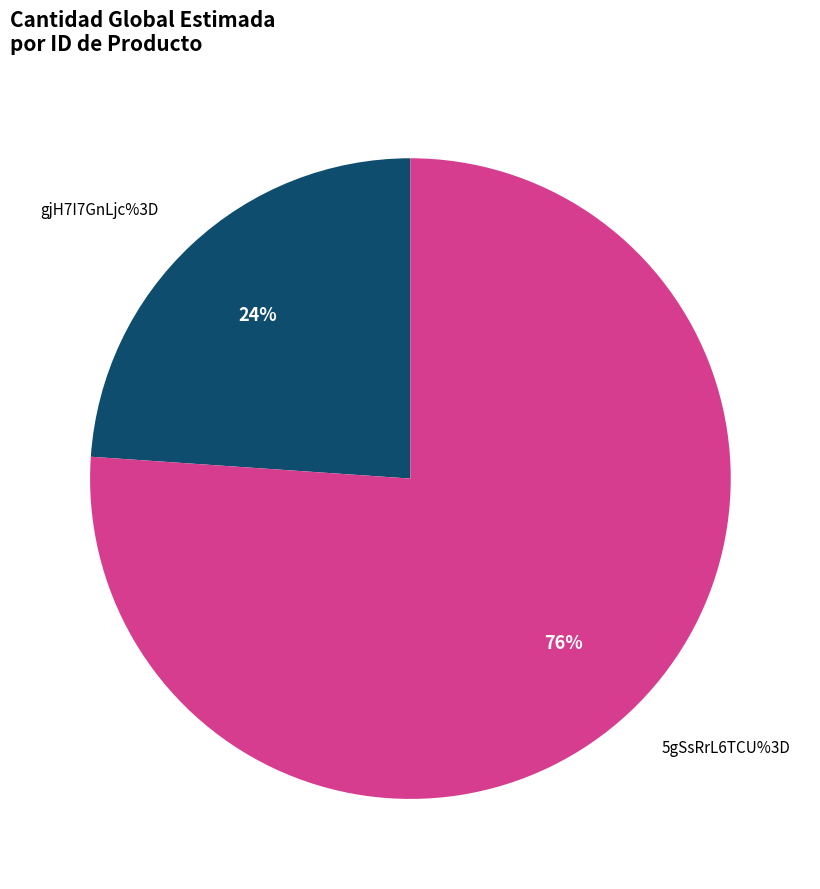

The gjH7I7GnLjc%3D slice represents 32% of the pie. True or false?

False